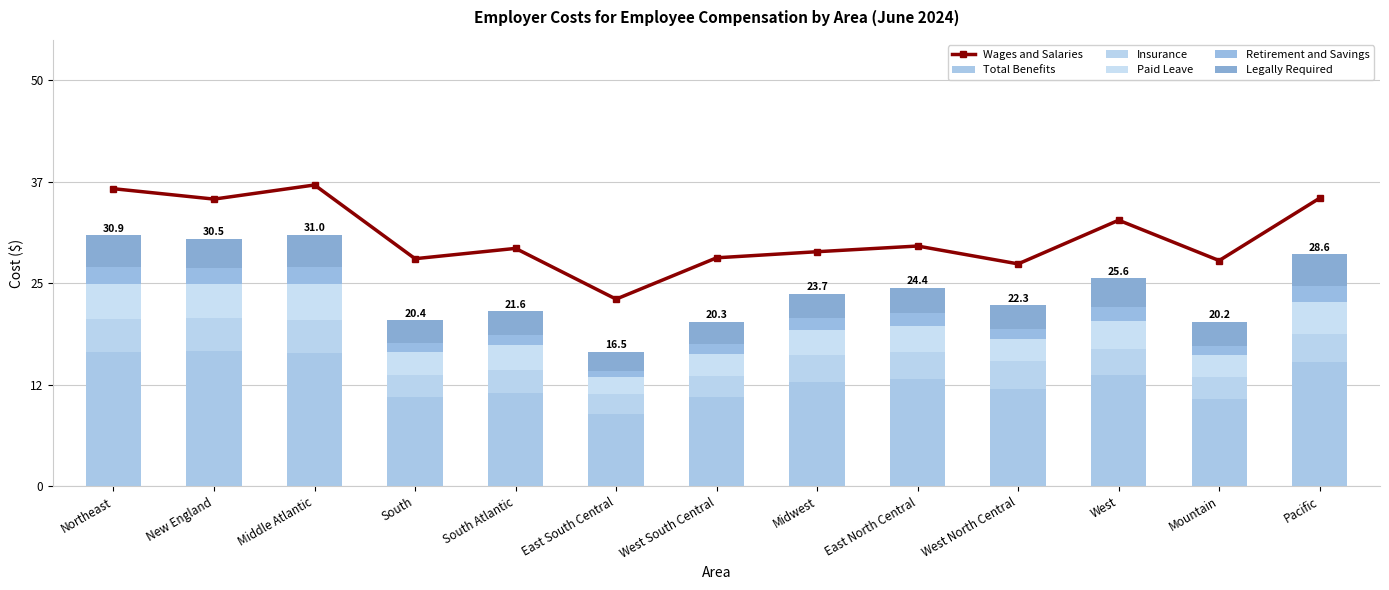

What is the approximate value of Legally Required at West North Central?

2.9